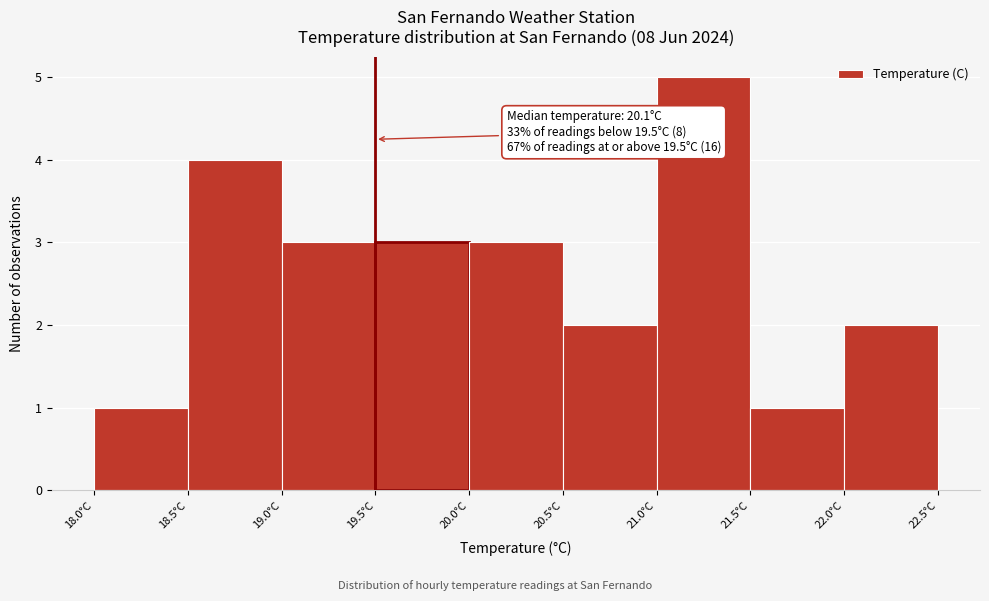

Over which range of the x-axis is the bar tallest?

21.0 to 21.5